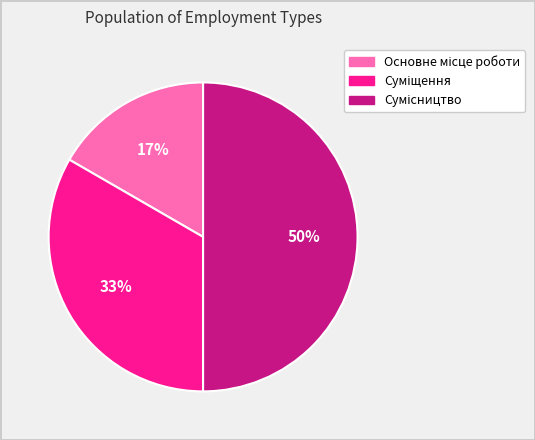

To the nearest percent, what is the average slice percentage?

33%